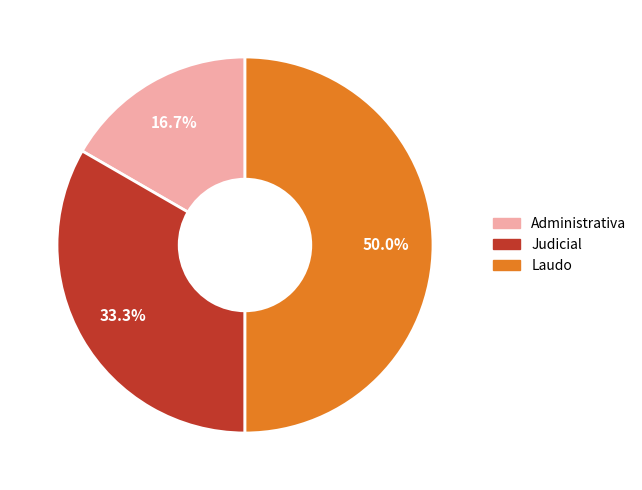

Does Judicial represent more than half of the total?

No